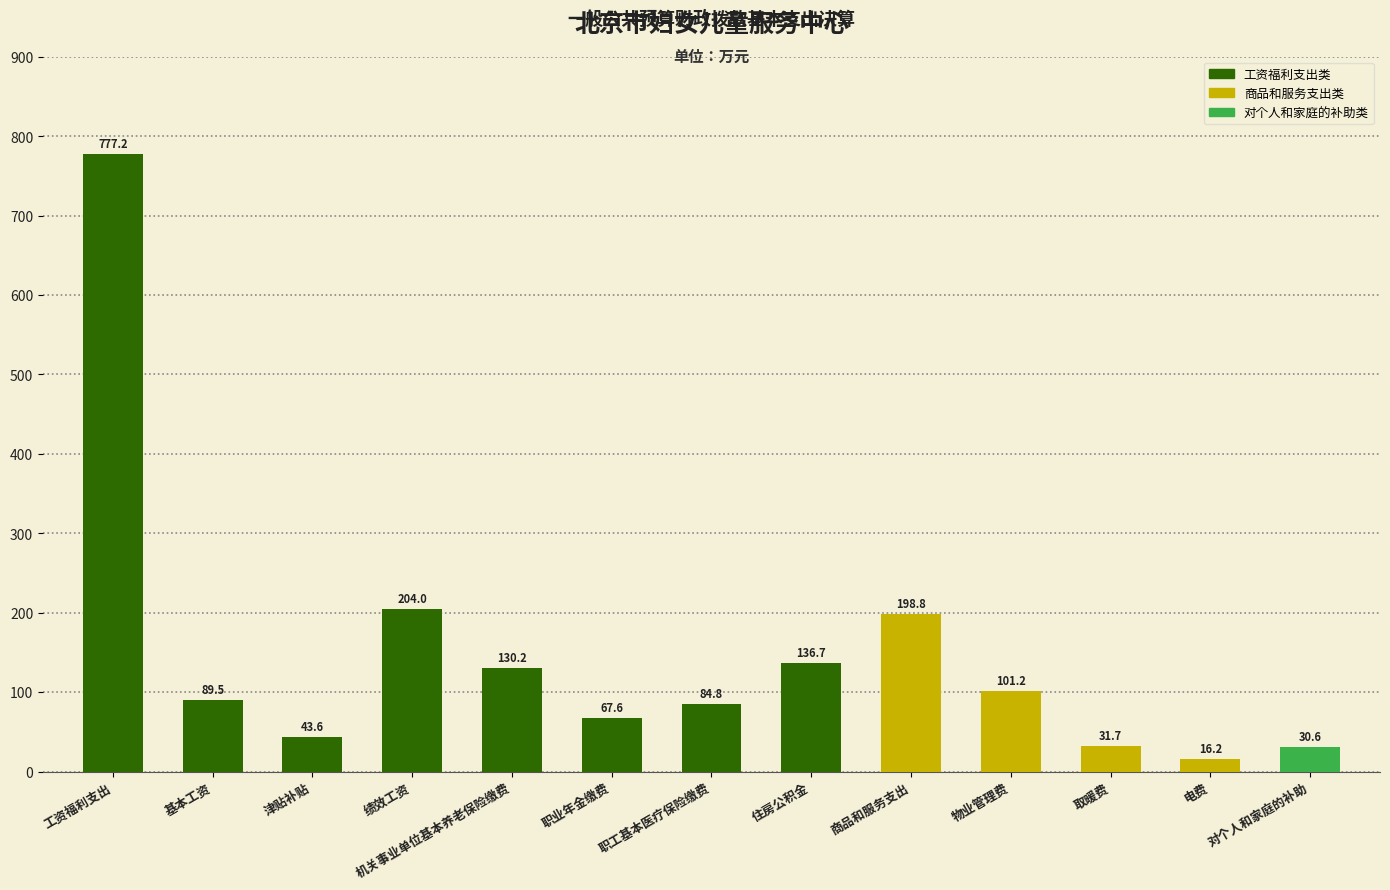

What is the total value across all series at 对个人和家庭的补助?

30.6